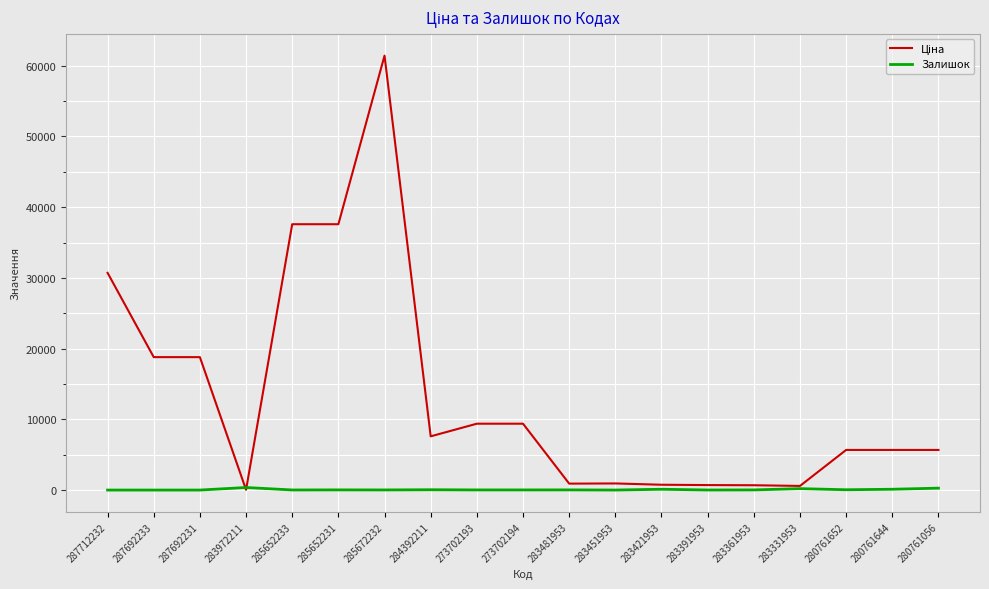

What is the greatest value displayed?

61434.3